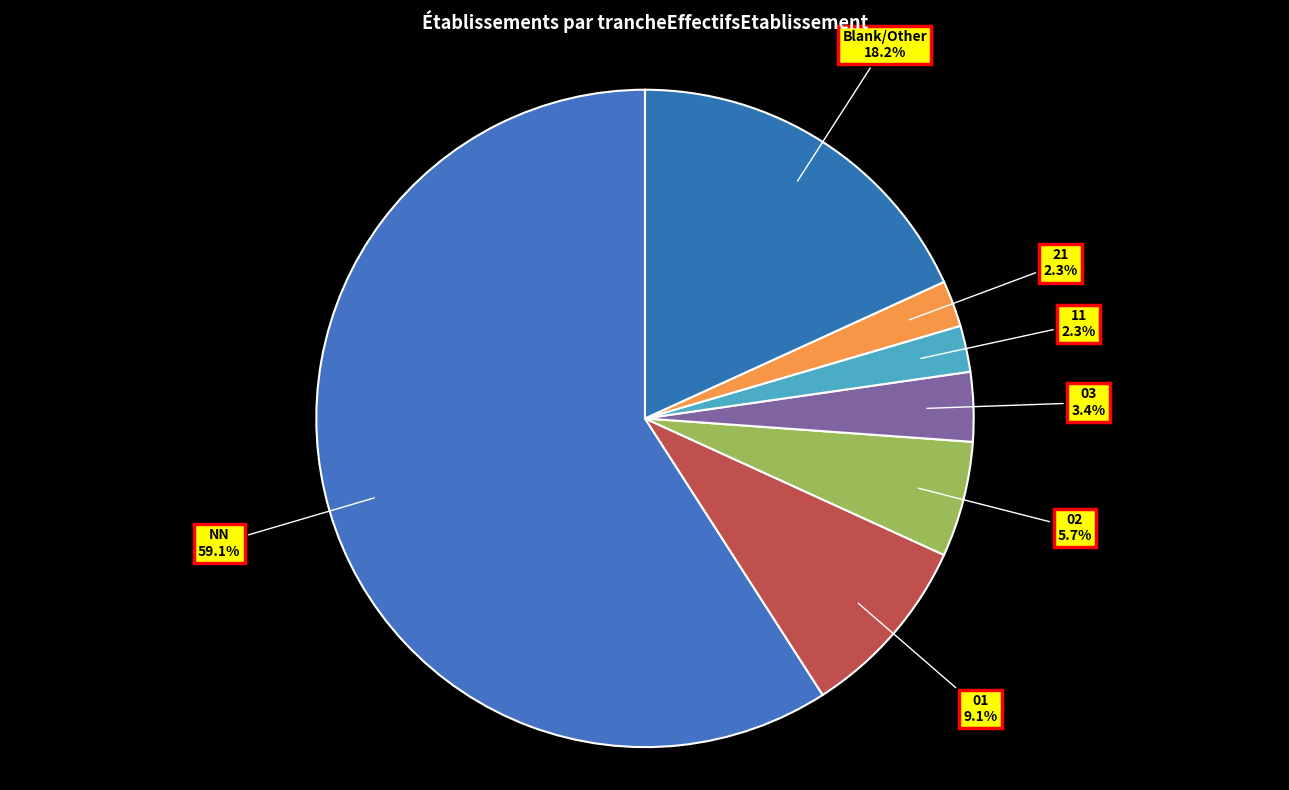

Is NN the majority of the pie?

Yes